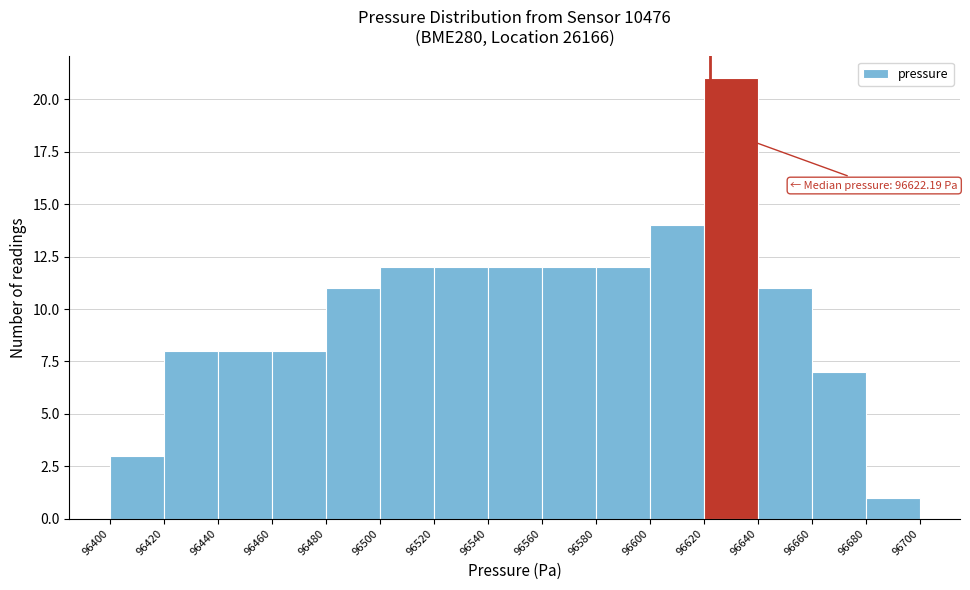

Which range on the x-axis has the tallest bar?

96620 to 96640